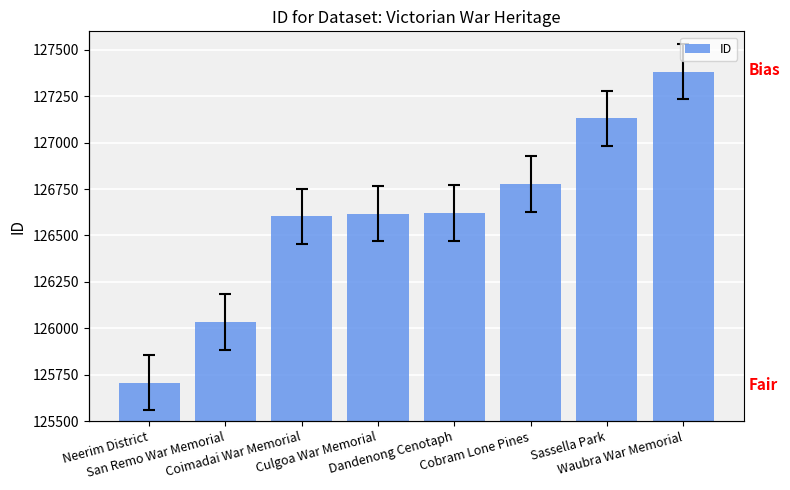

What is the value of the 8th bar from the left?

127383